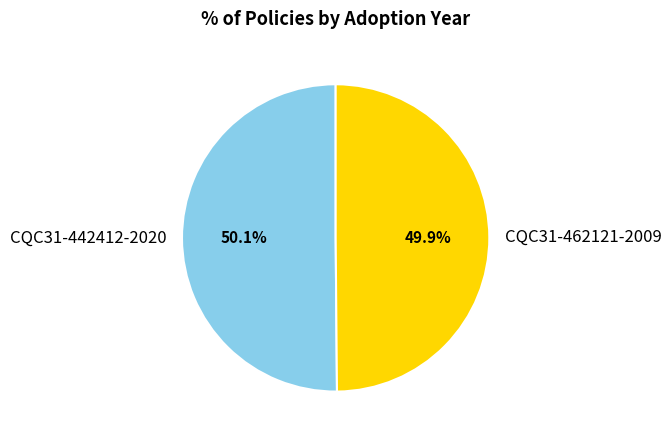

To the nearest percent, what percentage of the pie is CQC31-462121-2009?

50%